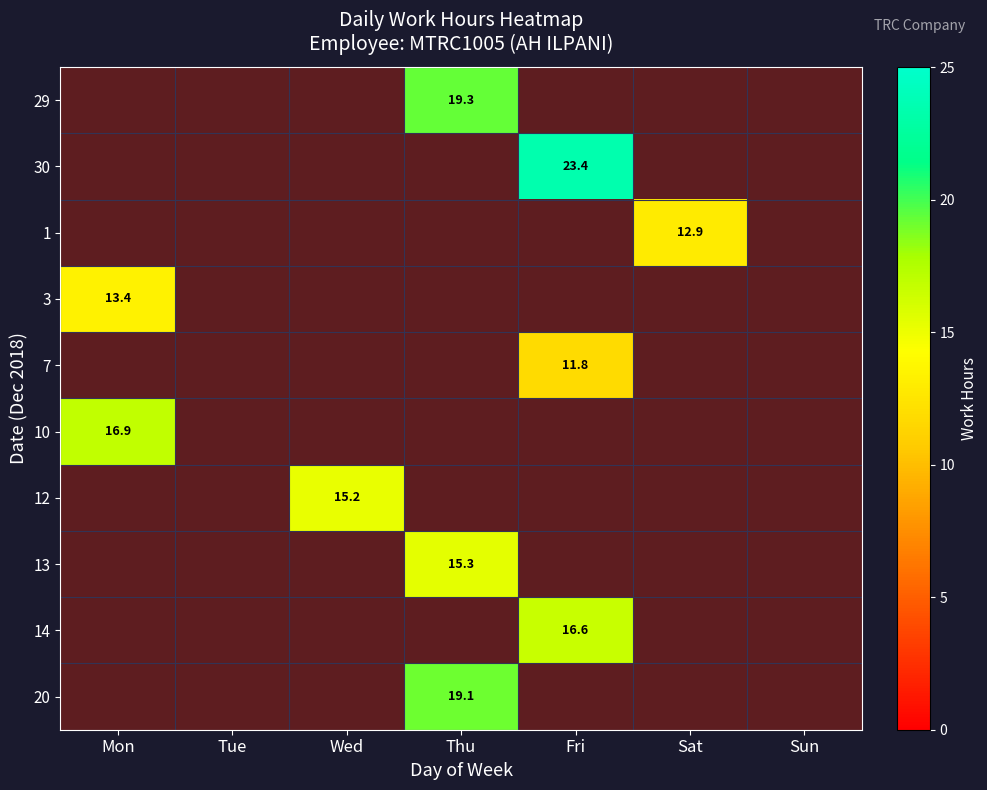

List the labels in order of 1 value, smallest first.

Mon, Tue, Wed, Thu, Fri, Sat, Sun